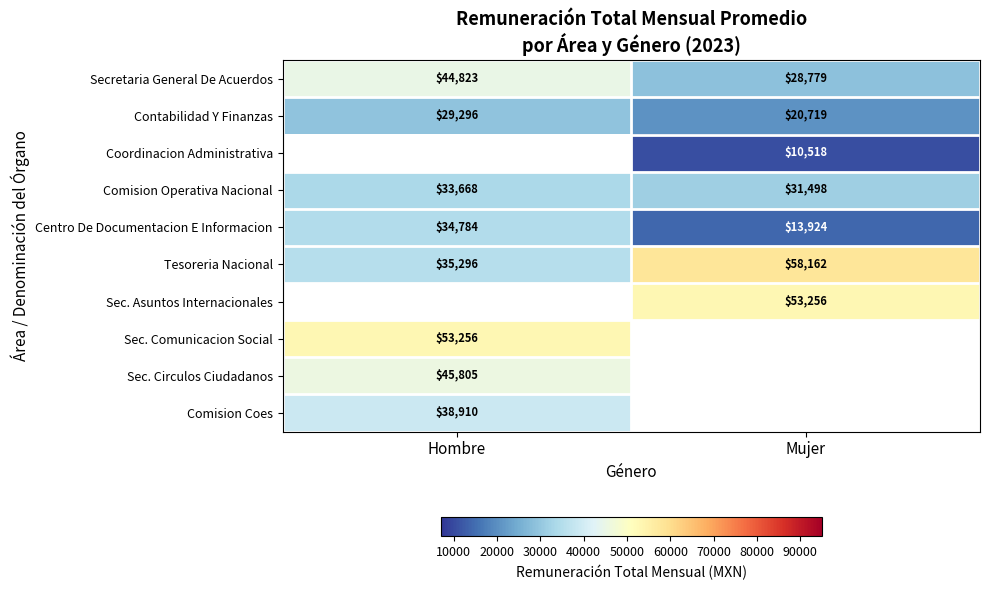

Between Hombre and Mujer, which is larger?

Hombre